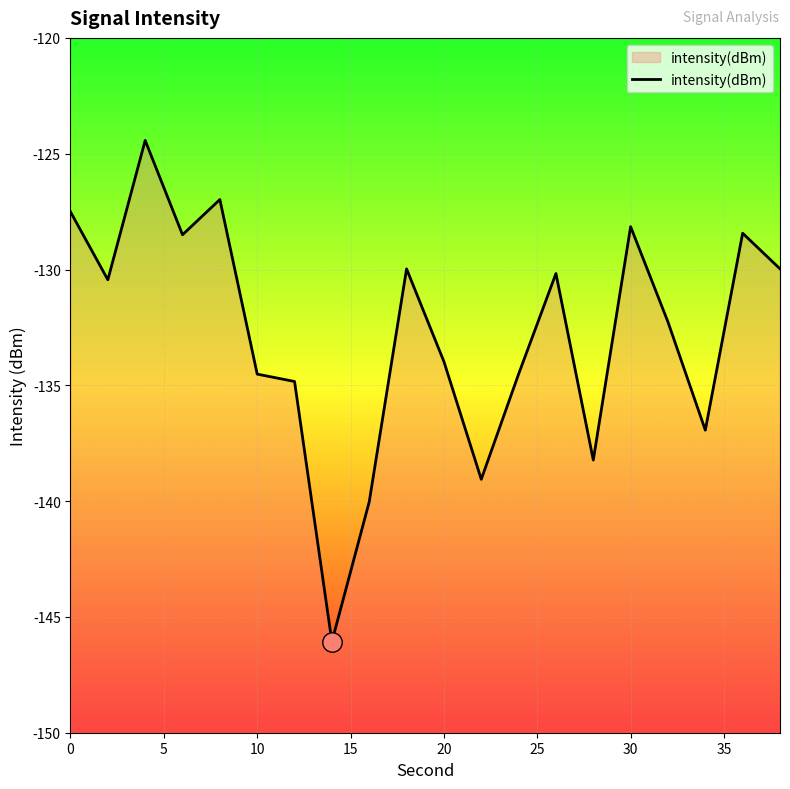

Is it true that the value at 20 is -45.3?

False